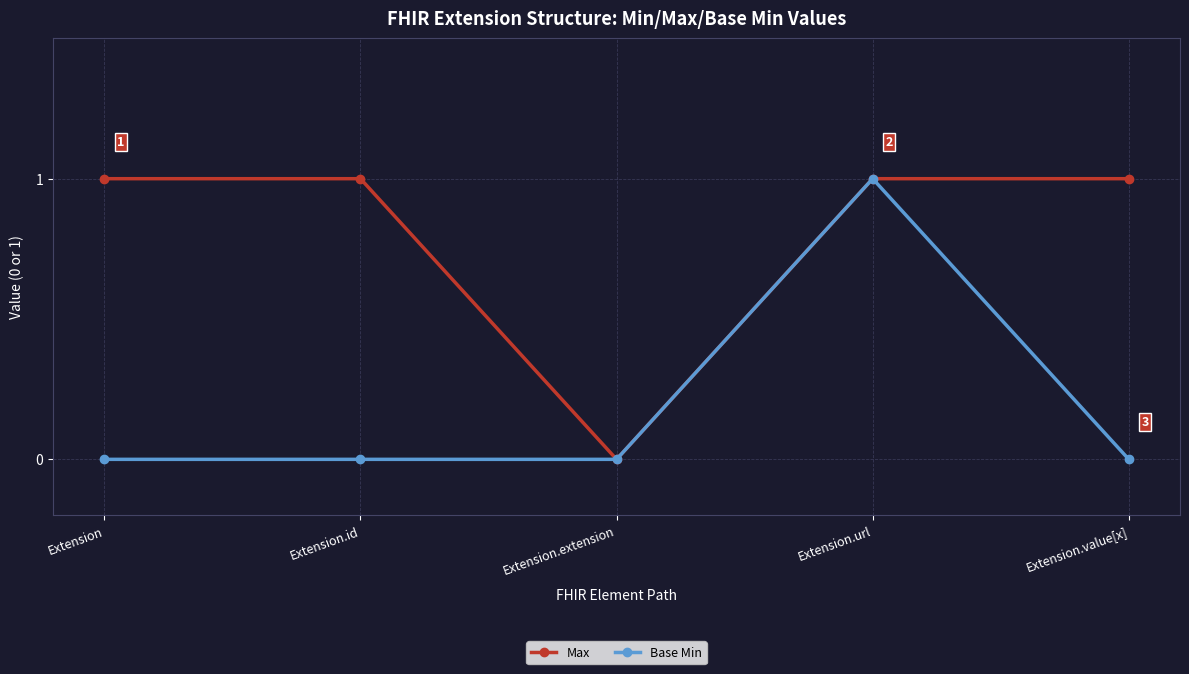

What is the maximum value for Max?

1